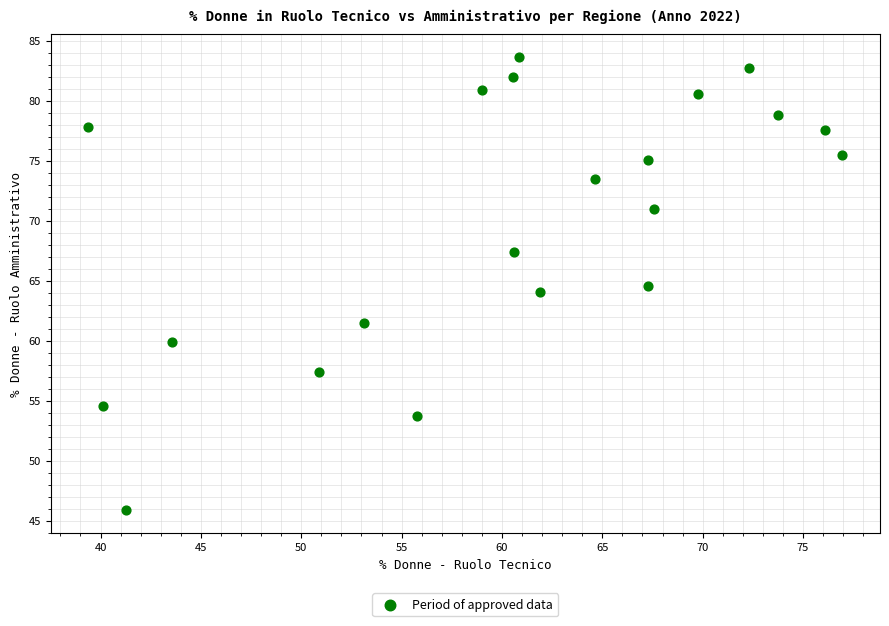

What is the range of X values (max minus min)?

37.6